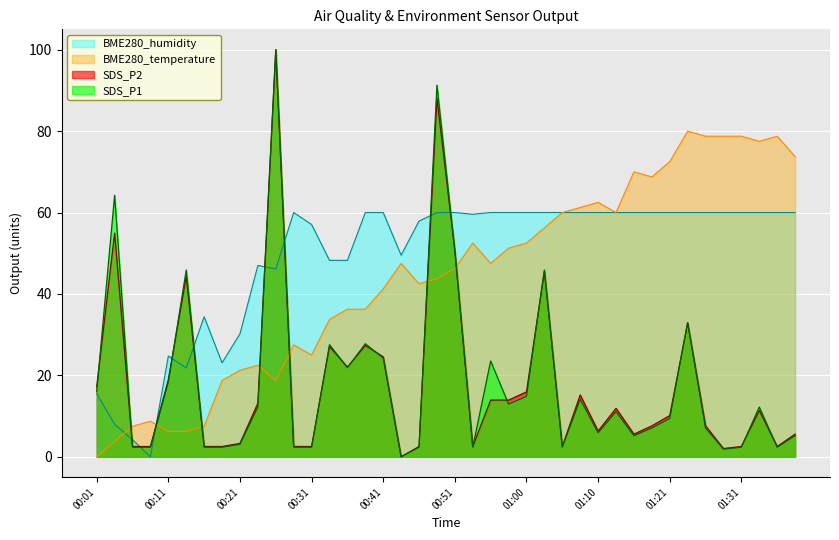

What are all the series names shown in the legend?

BME280_humidity, BME280_temperature, SDS_P2, SDS_P1